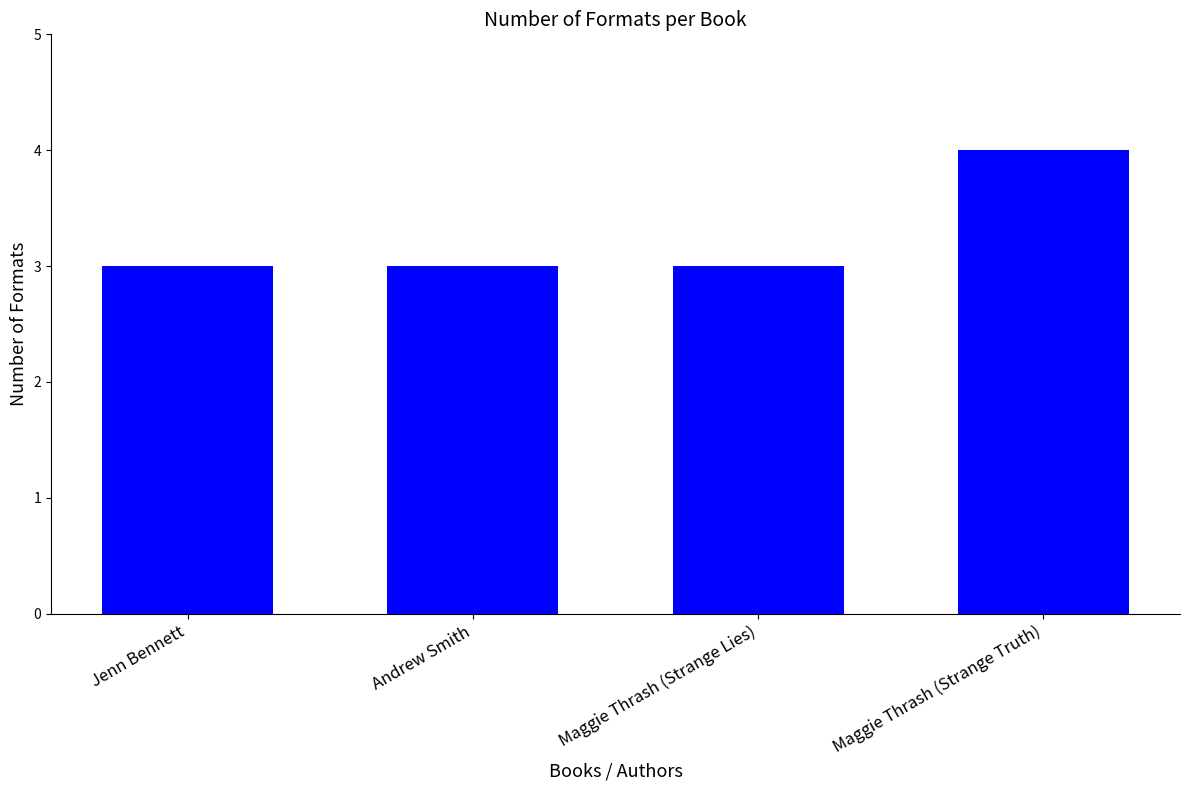

Which has a higher value, Maggie Thrash (Strange Truth) or Maggie Thrash (Strange Lies)?

Maggie Thrash (Strange Truth)